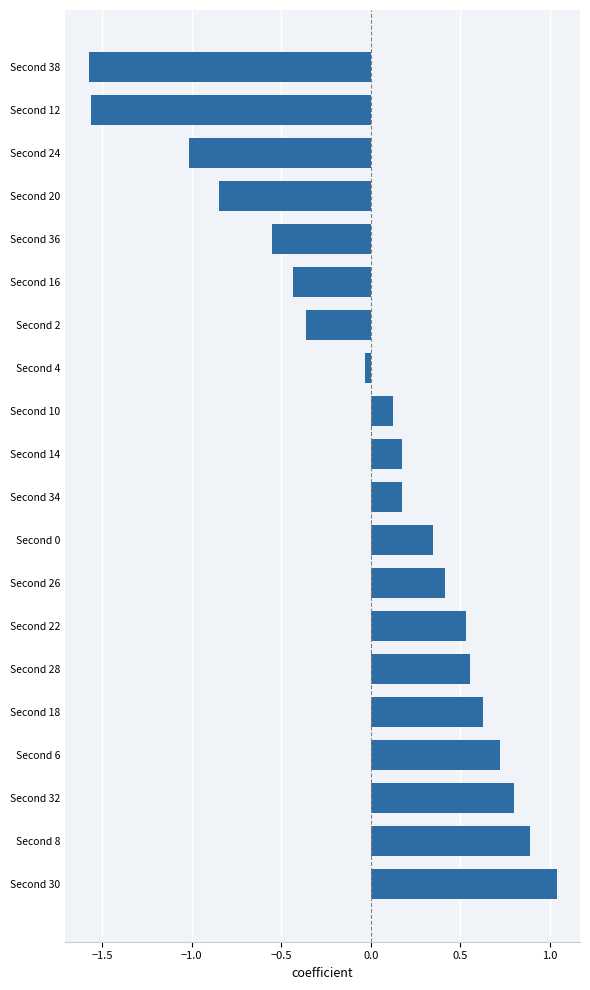

At which category does the chart reach its peak across all series?

Second 30